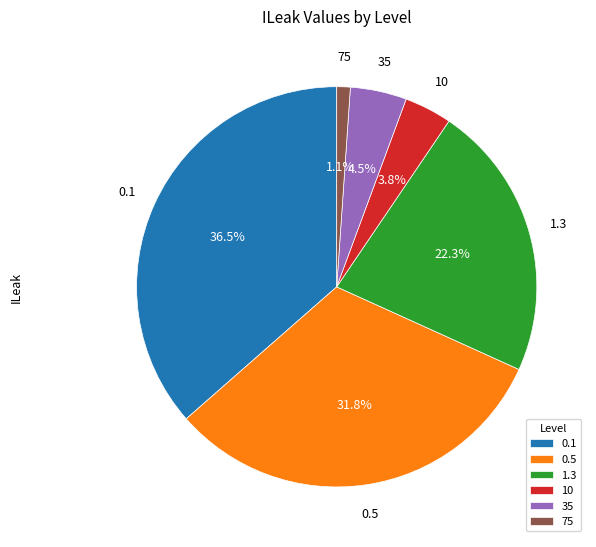

True or false: 1.3 accounts for 22% of the total.

True